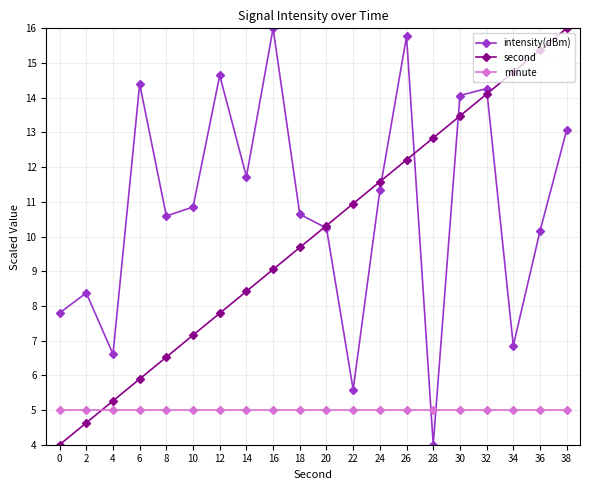

Where do second and minute first cross each other?

2 and 4